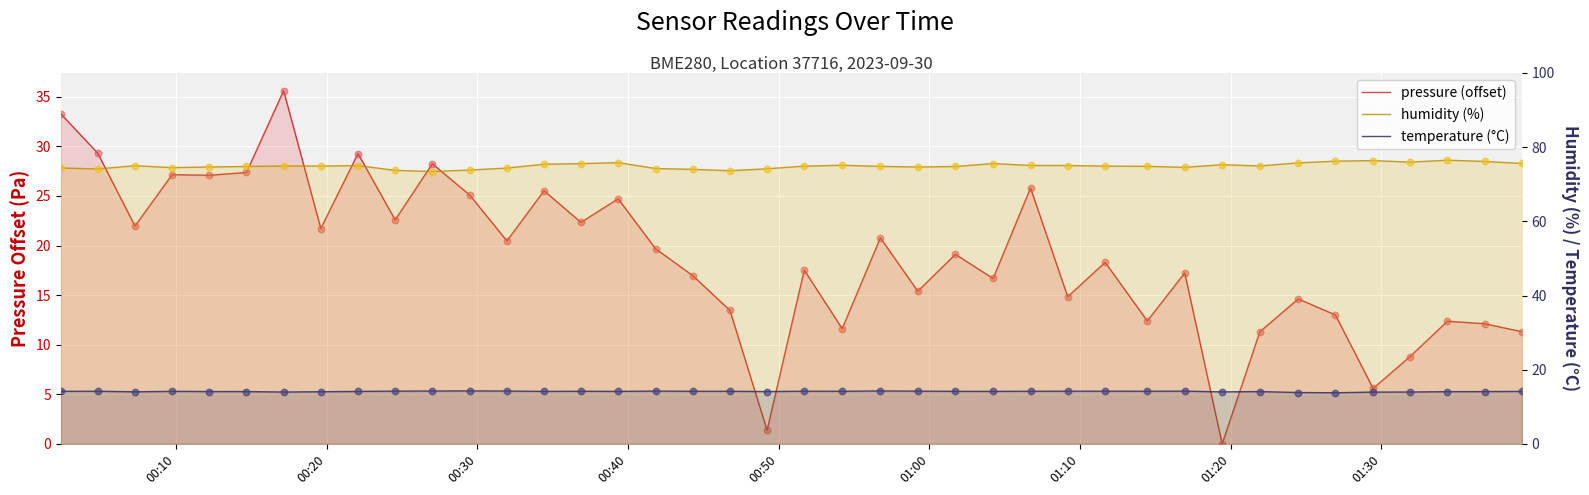

Which series reaches the maximum Y coordinate?

humidity (%)